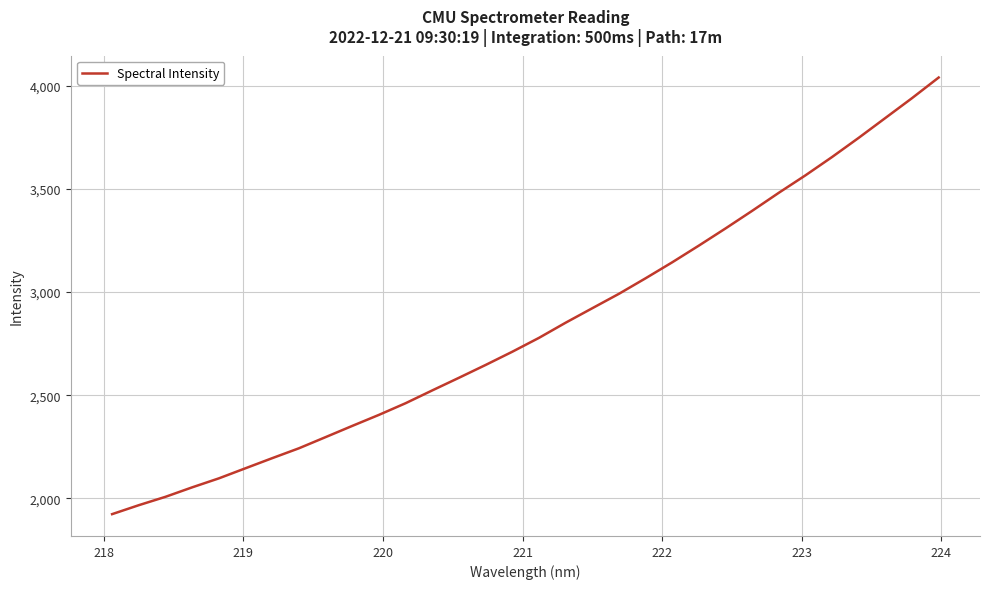

What is the difference between the maximum and minimum values?

2118.8